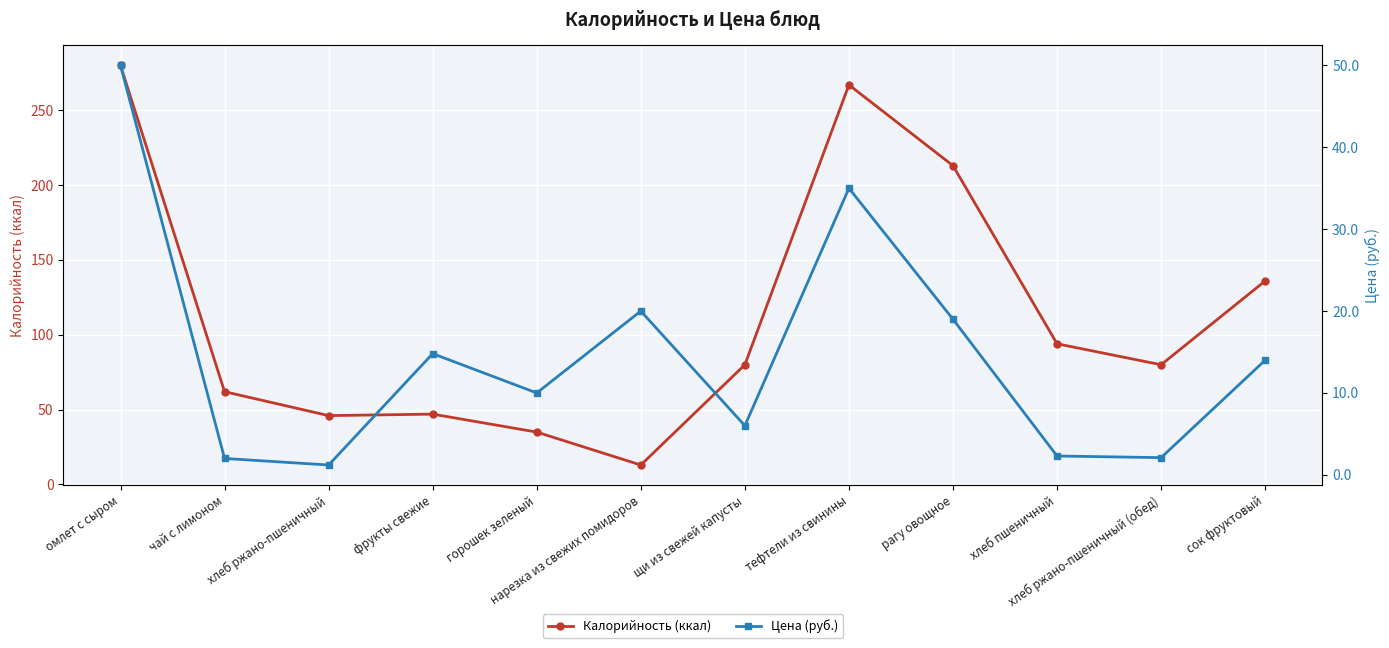

How many lines are shown in the chart?

2